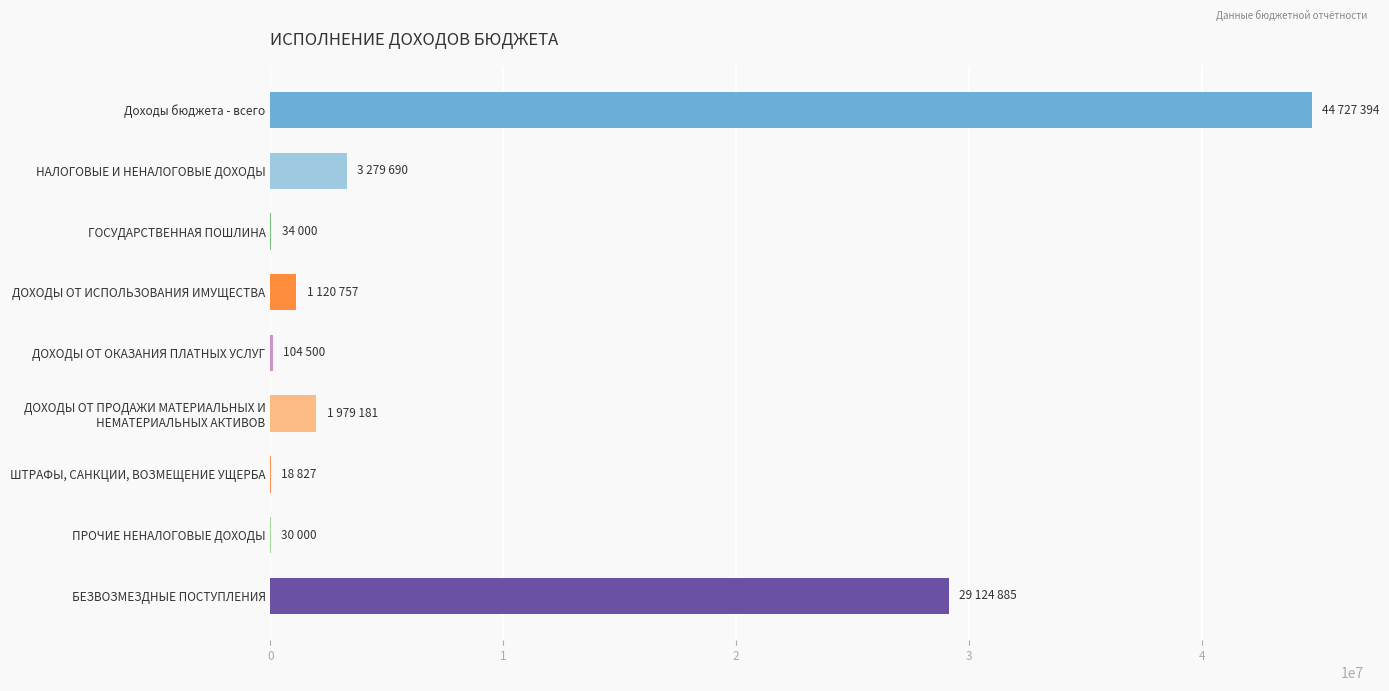

What is the approximate value at Доходы бюджета - всего?

44727394.3